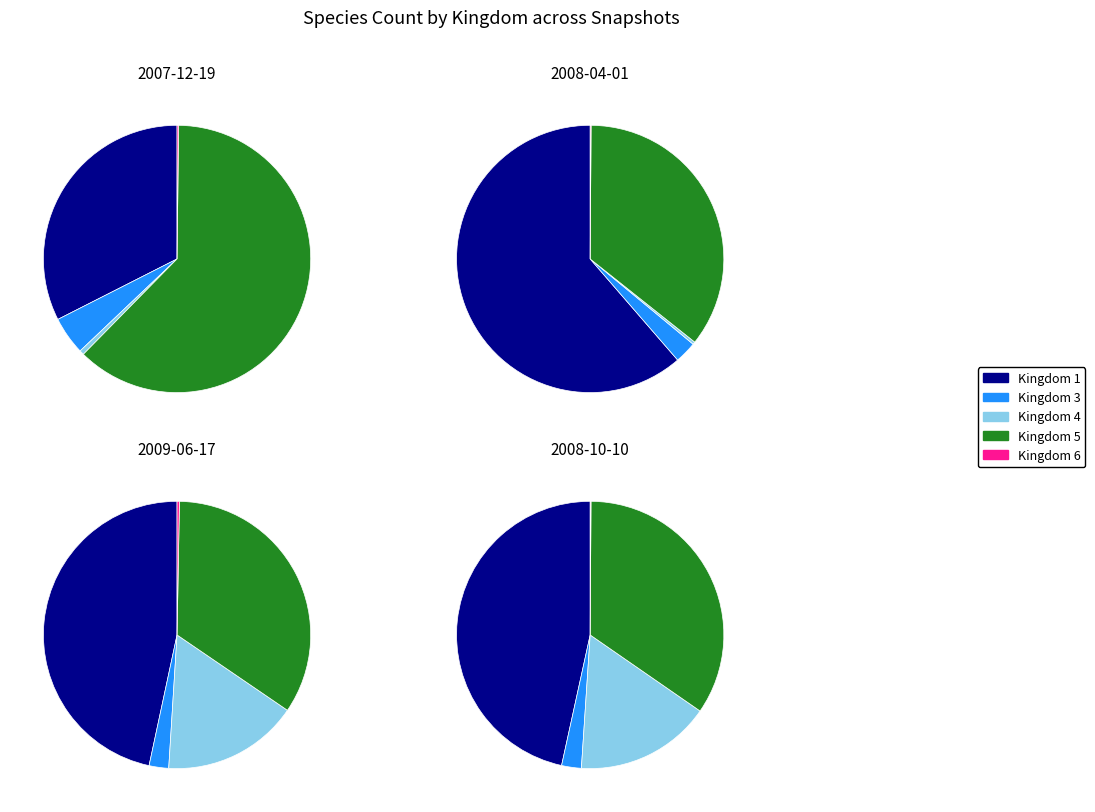

What is the largest slice in the pie chart?

1